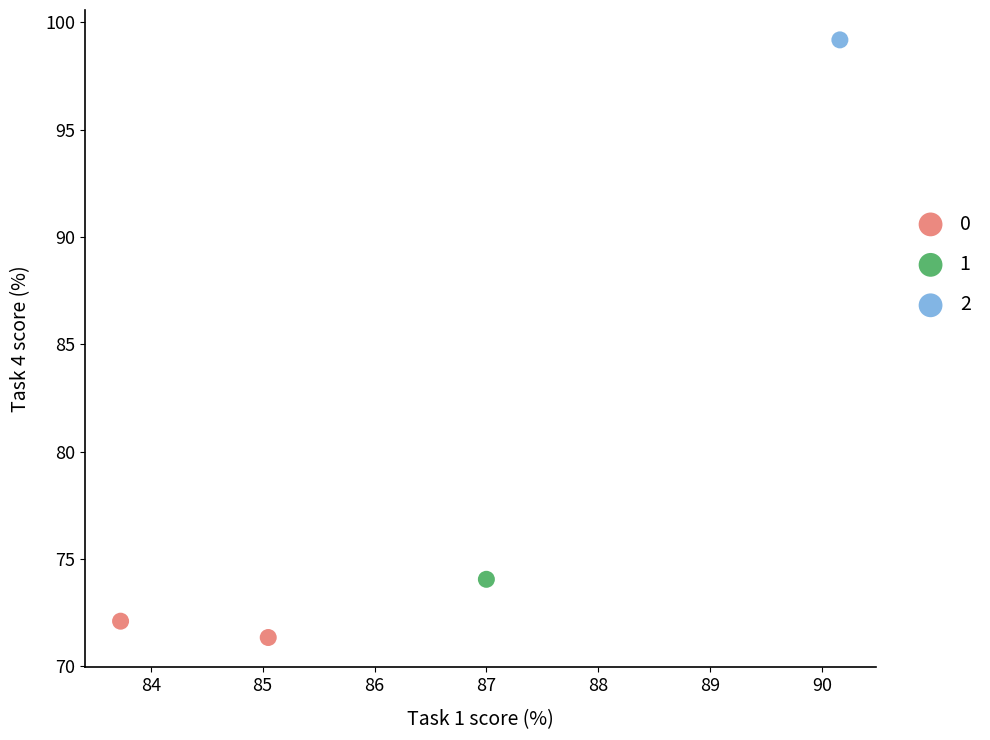

What are all the series names shown in the legend?

0, 1, 2